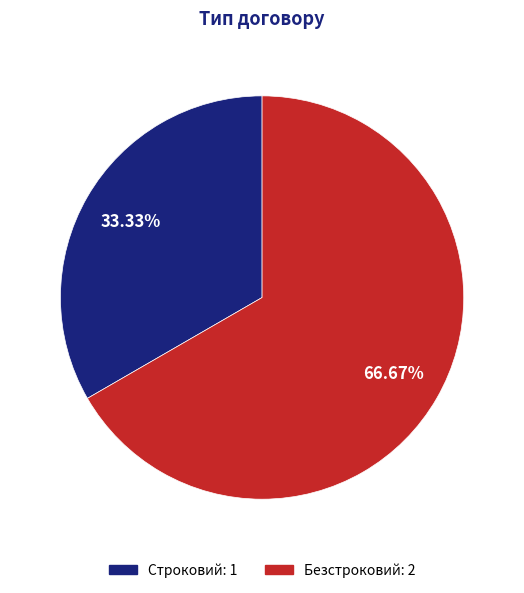

What percentage is the Строковий slice, to the nearest percent?

33%